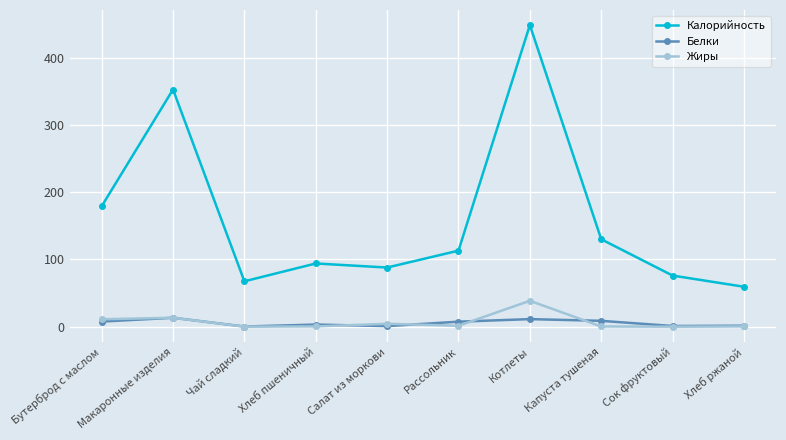

What is the label of the 1st point from the right?

Хлеб ржаной